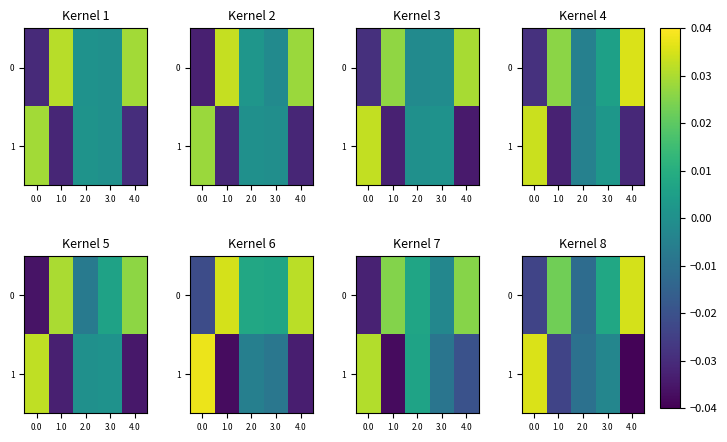

How many data points in 1 are above 0?

1